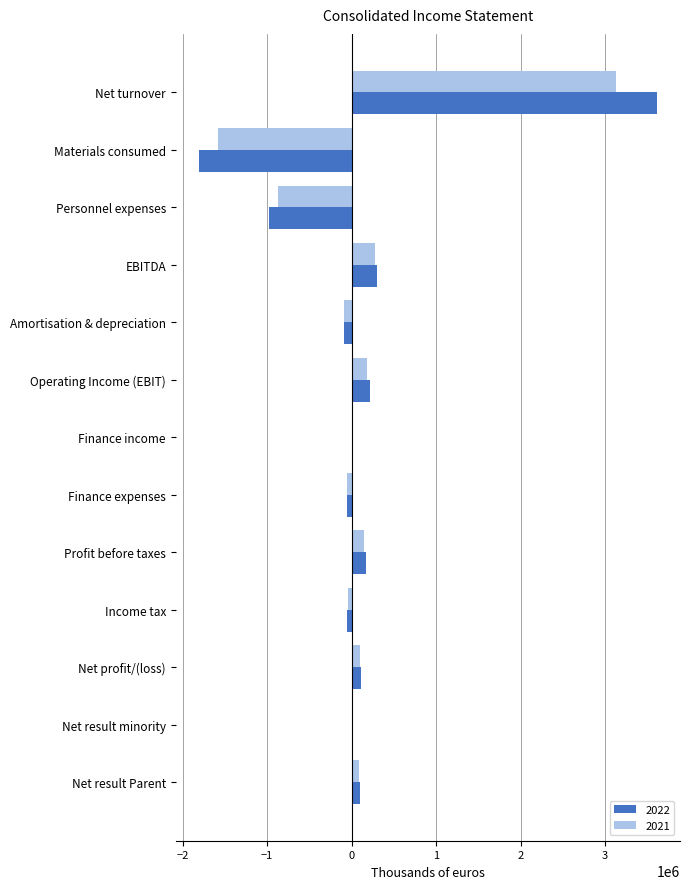

True or false: 2021 has a value of 178683 at Operating Income (EBIT).

True